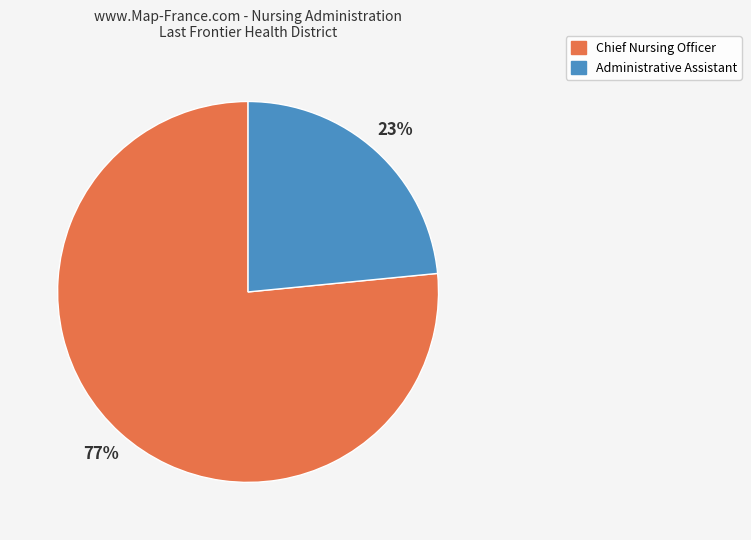

Is there any slice that represents more than half of the pie?

Yes